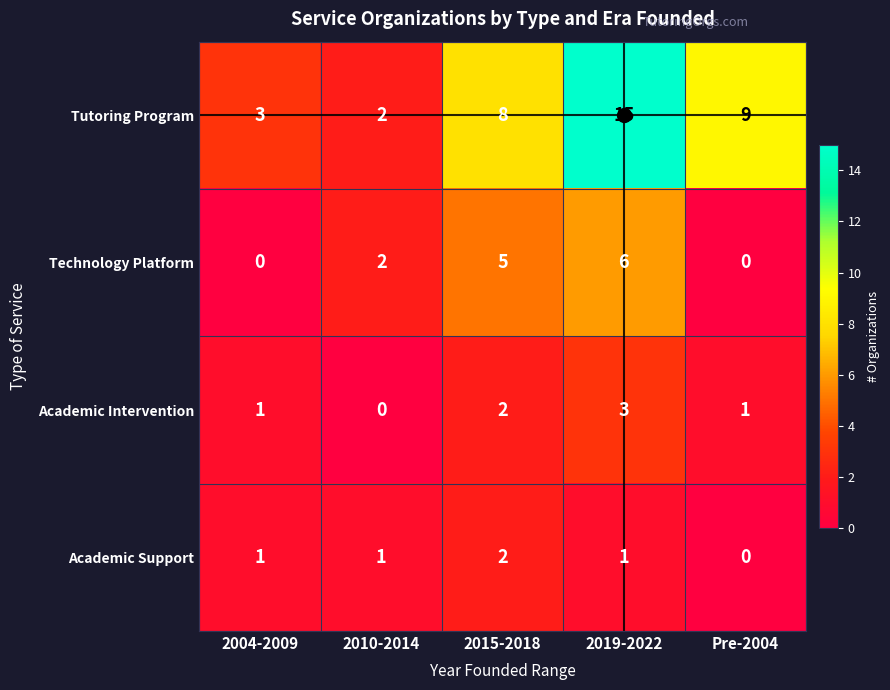

How many Technology Platform values are between 0 and 5?

4